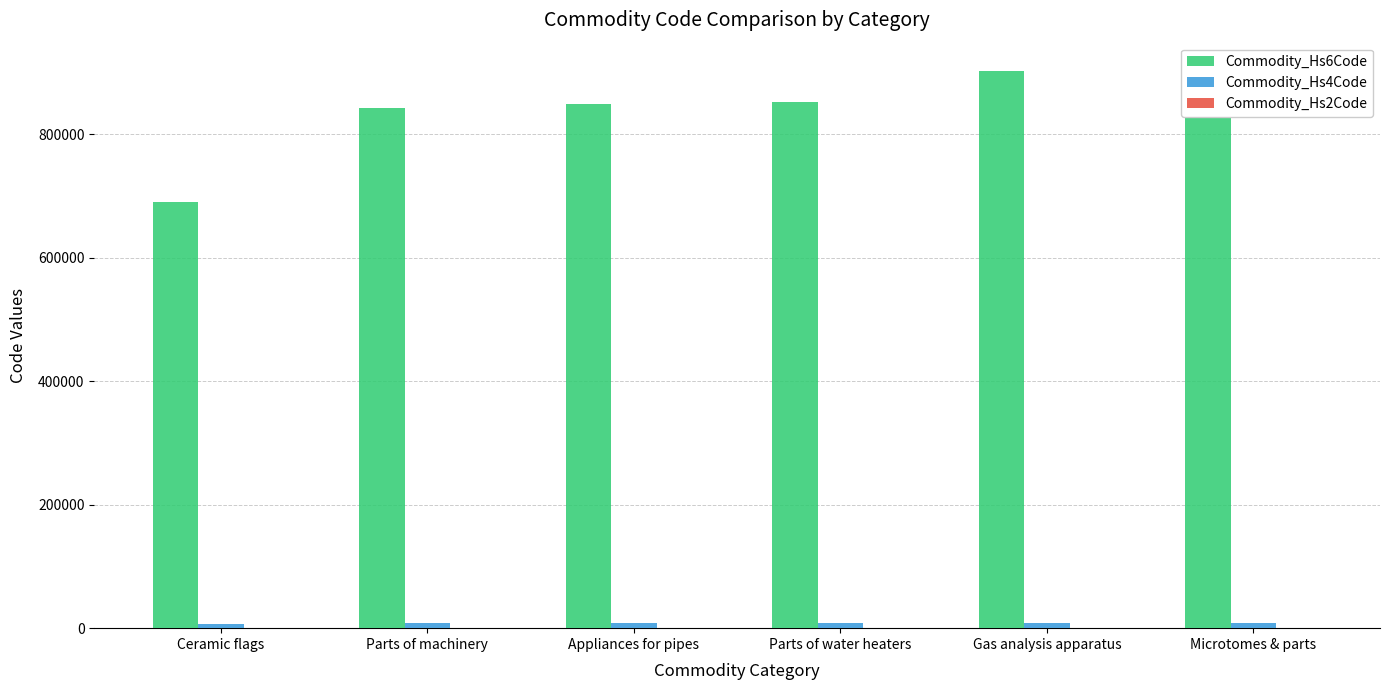

Reading left to right, what are all the values shown in this chart?

Commodity_Hs6Code: Ceramic flags=690723	Parts of machinery=842199	Appliances for pipes=848180	Parts of water heaters=851690	Gas analysis apparatus=902710	Microtomes & parts=902790
Commodity_Hs4Code: Ceramic flags=6907	Parts of machinery=8421	Appliances for pipes=8481	Parts of water heaters=8516	Gas analysis apparatus=9027	Microtomes & parts=9027
Commodity_Hs2Code: Ceramic flags=69	Parts of machinery=84	Appliances for pipes=84	Parts of water heaters=85	Gas analysis apparatus=90	Microtomes & parts=90